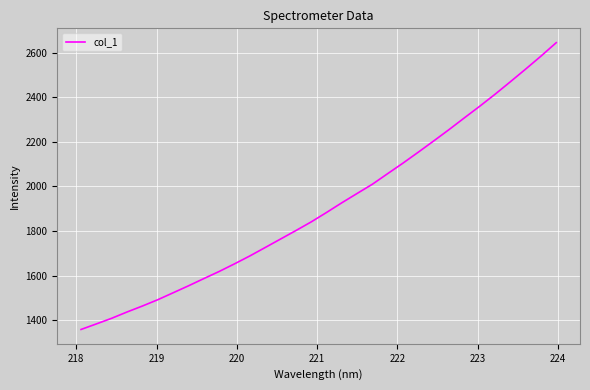

What is the sum of all values?

61168.9